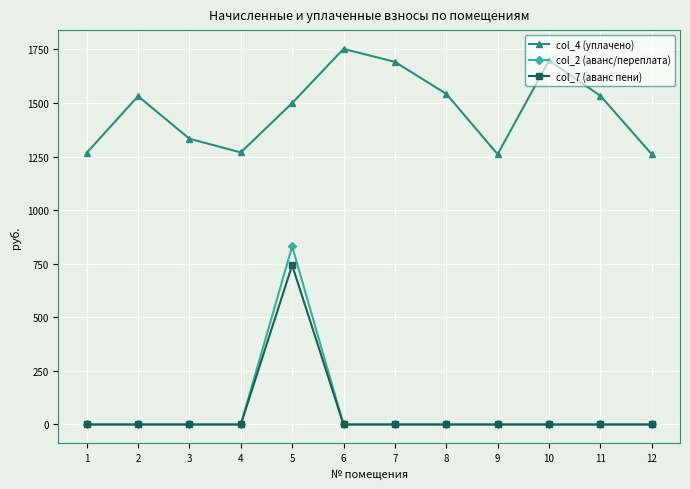

Which series changed the most between 2 and 4?

col_4 (уплачено)